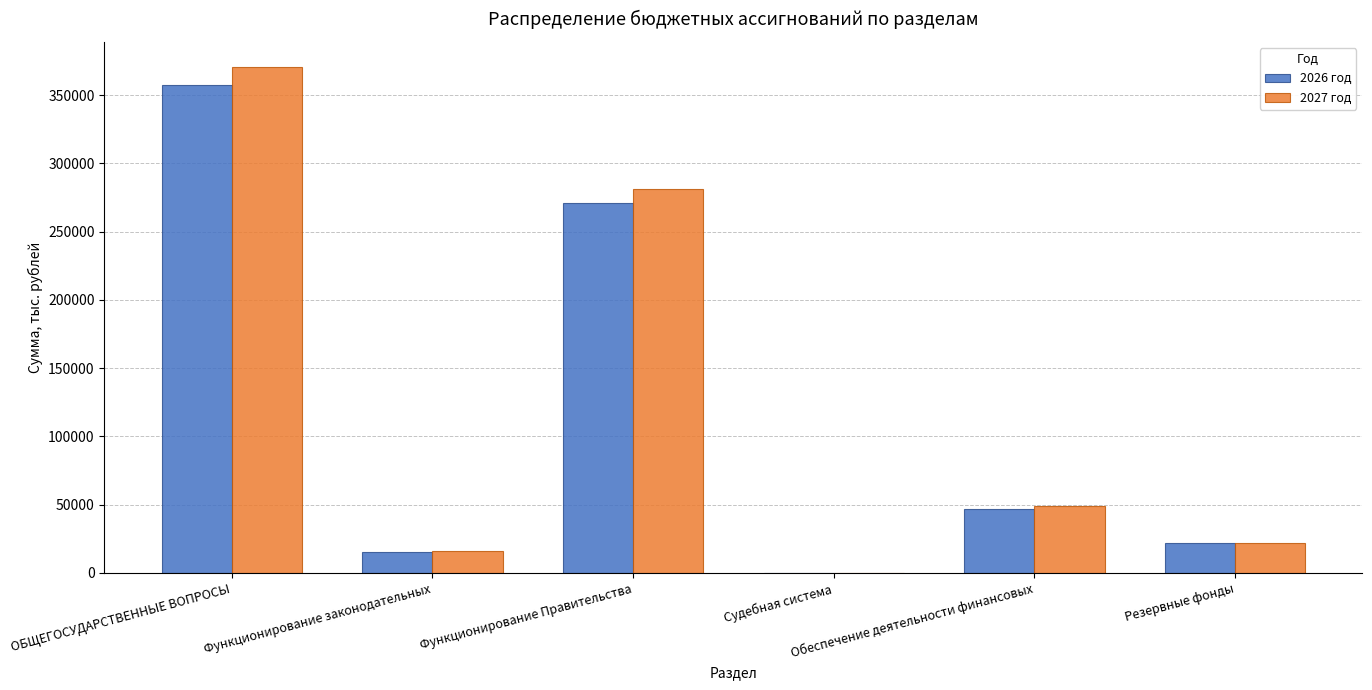

What is the maximum value shown in the chart?

370576.0